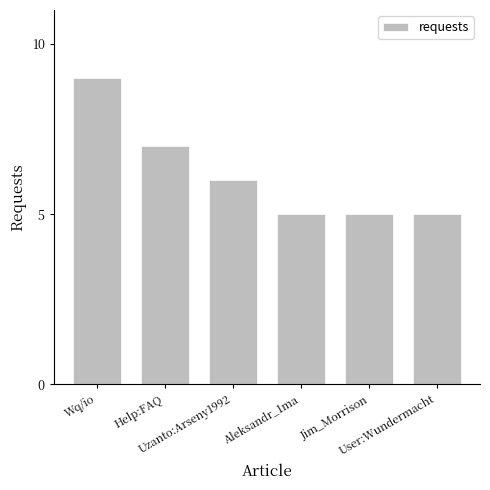

Read the value at Uzanto:Arseny1992.

6